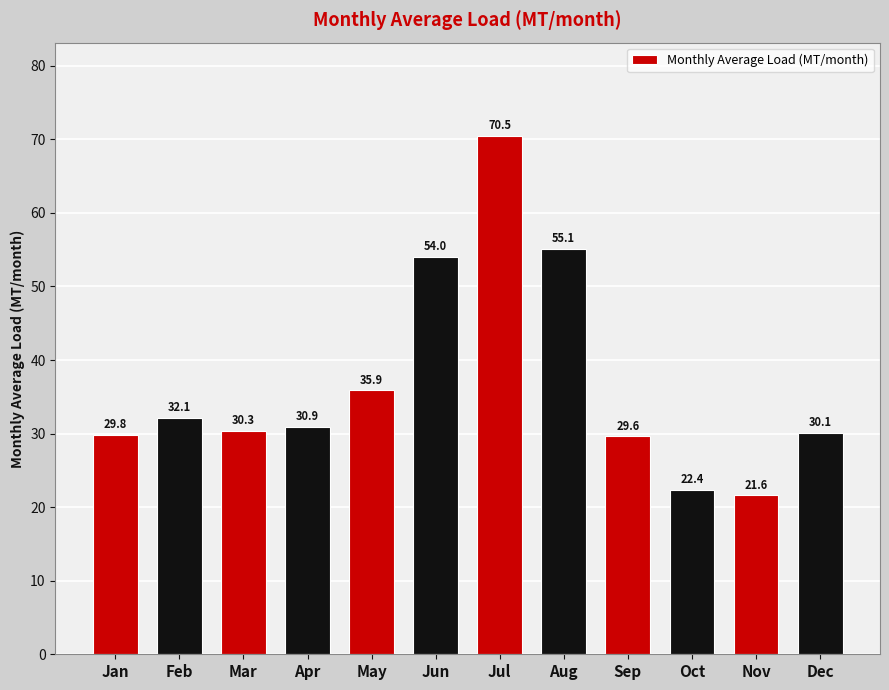

What is the difference between the second highest and second lowest values?

32.7